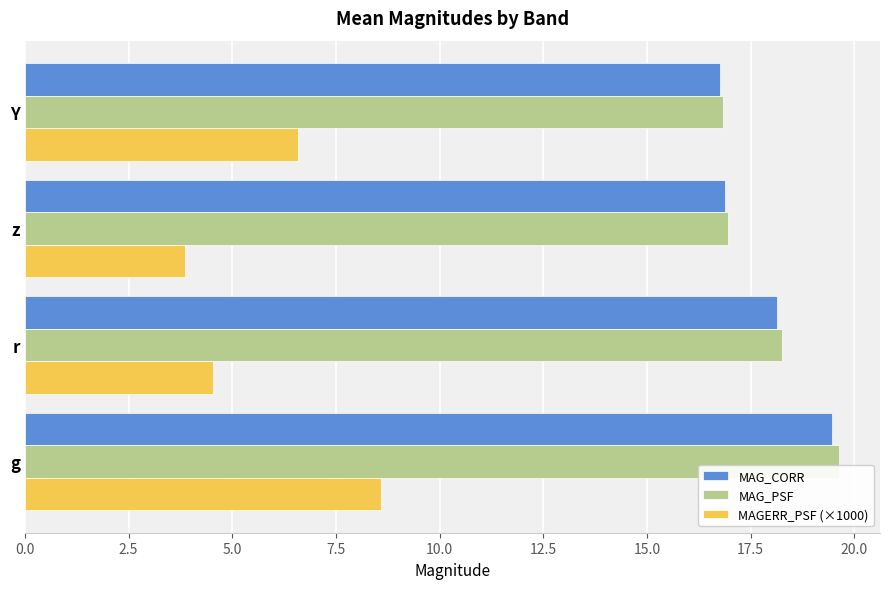

What is the greatest value displayed?

19.6